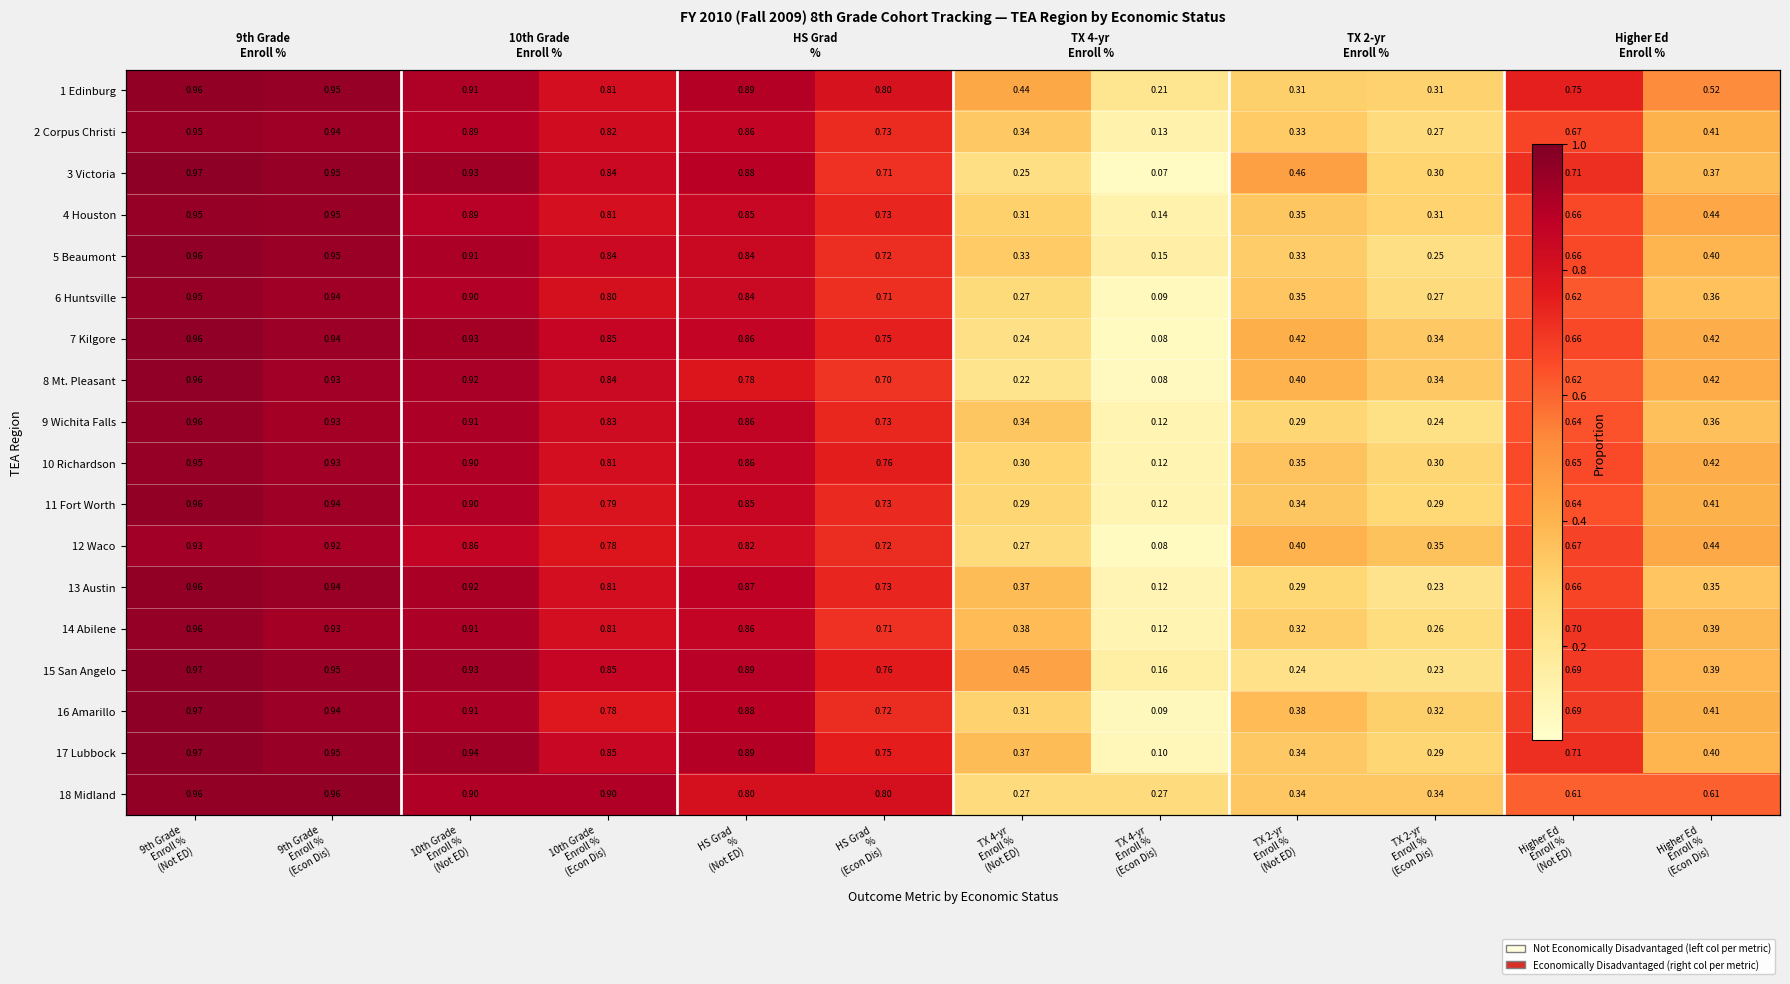

At how many categories does at least one series exceed 0?

12